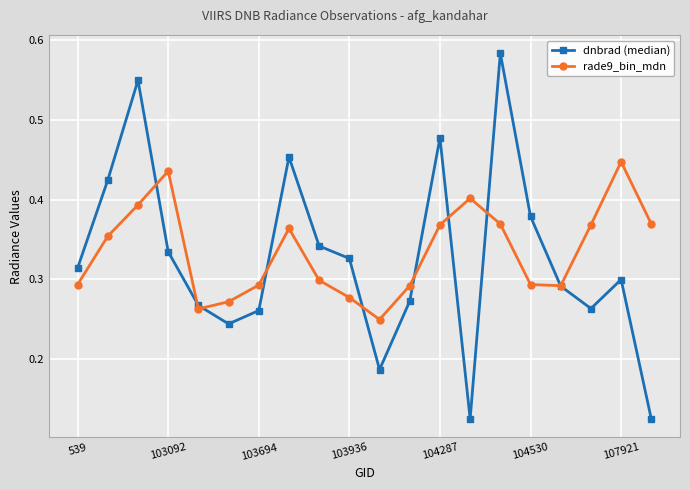

List the series in order of their overall mean, lowest first.

dnbrad (median), rade9_bin_mdn